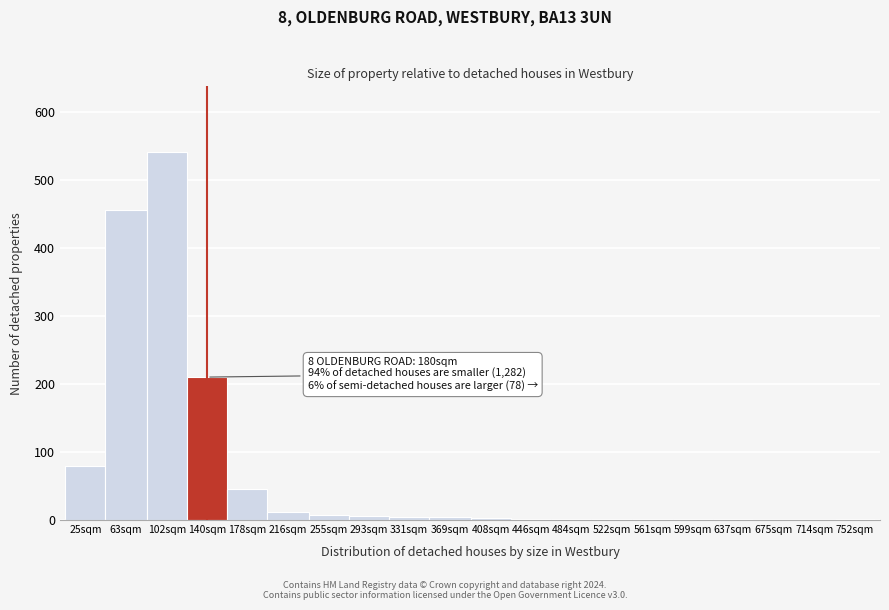

What is the greatest value displayed?

540